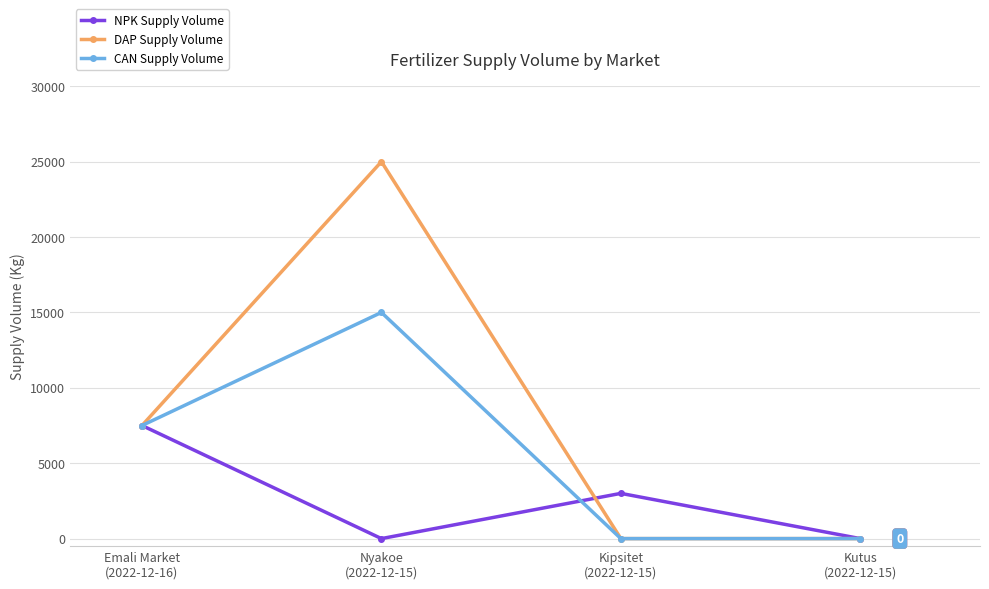

What are all the series names shown in the legend?

NPK Supply Volume, DAP Supply Volume, CAN Supply Volume